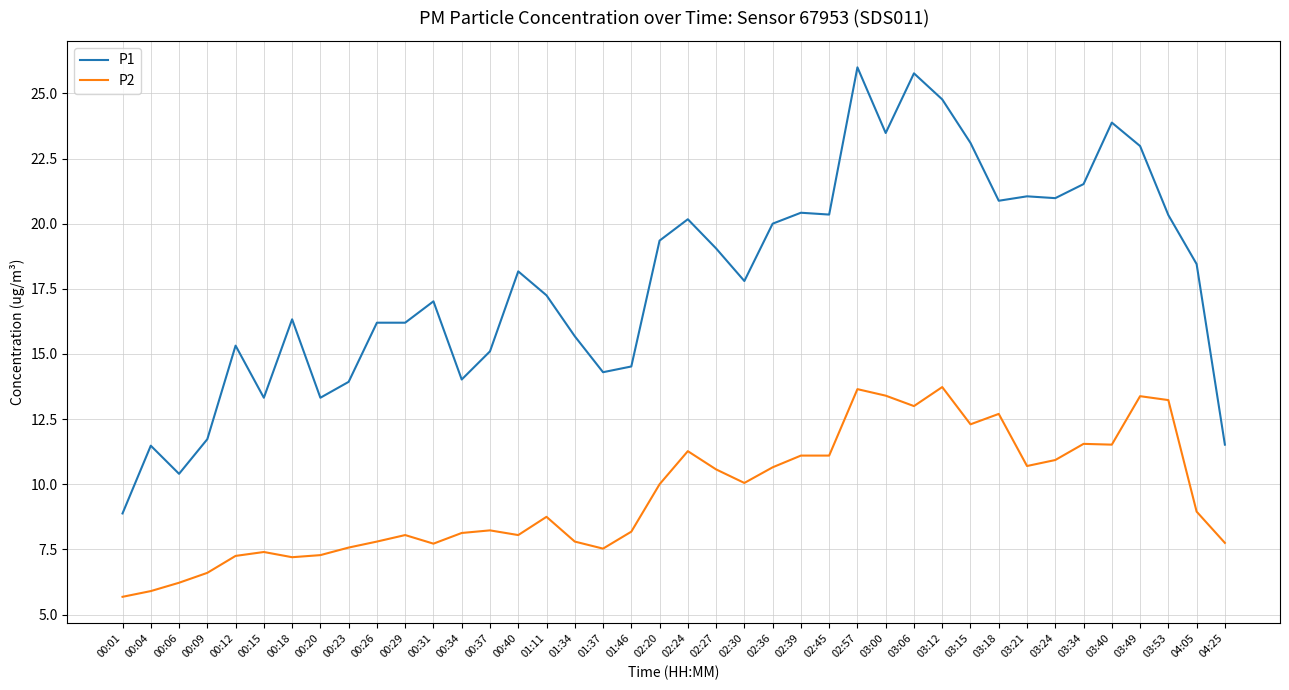

True or false: P1 and P2 cross at least once.

False